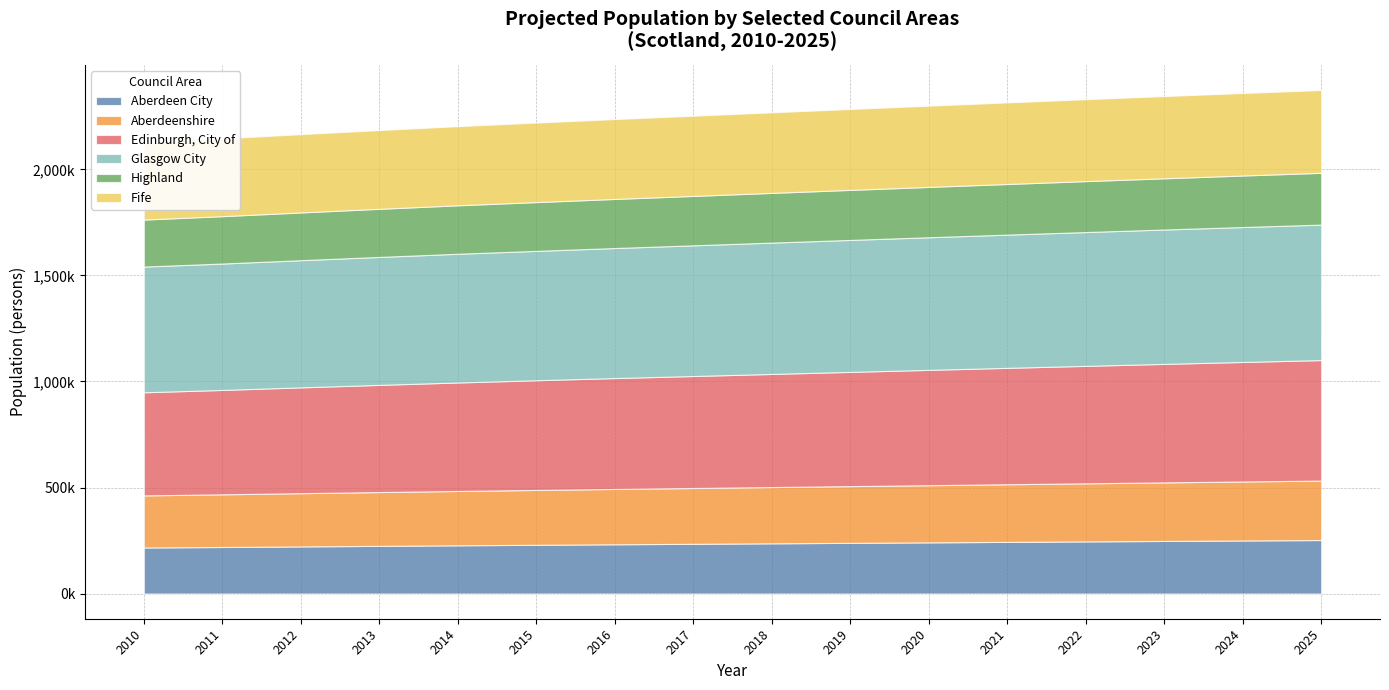

How many data points in Edinburgh, City of are less than 533411?

8